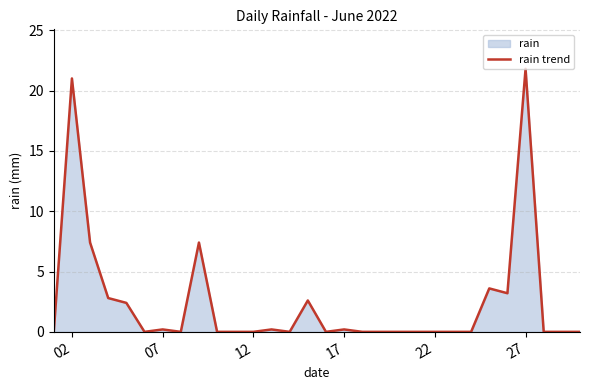

What is the difference between the maximum and minimum values?

21.8